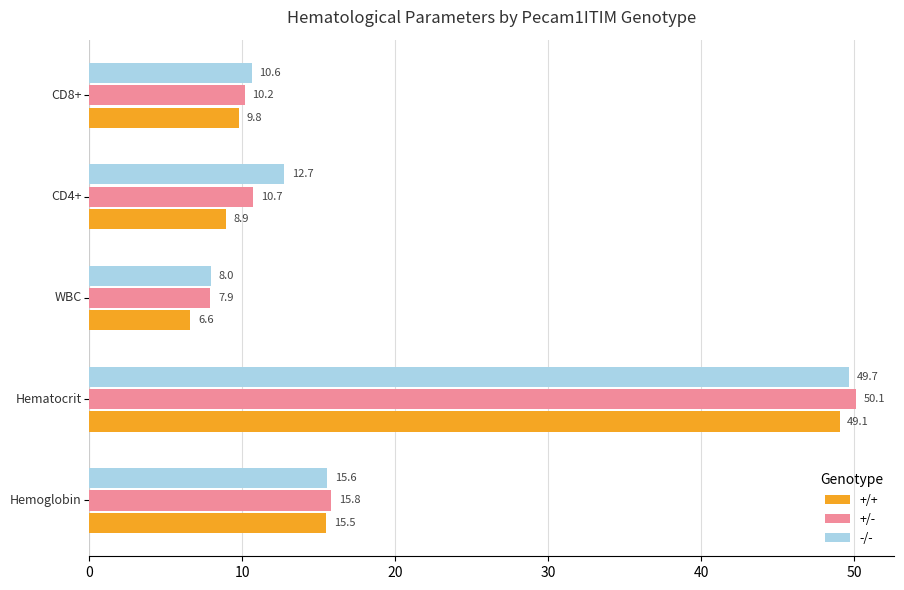

Rank the series by their average value, from highest to lowest.

-/-, +/-, +/+